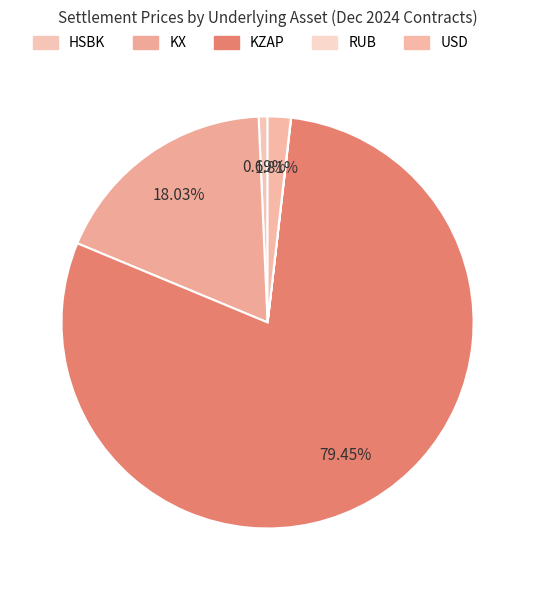

Combined, what portion of the pie is HSBK and RUB?

0.7%